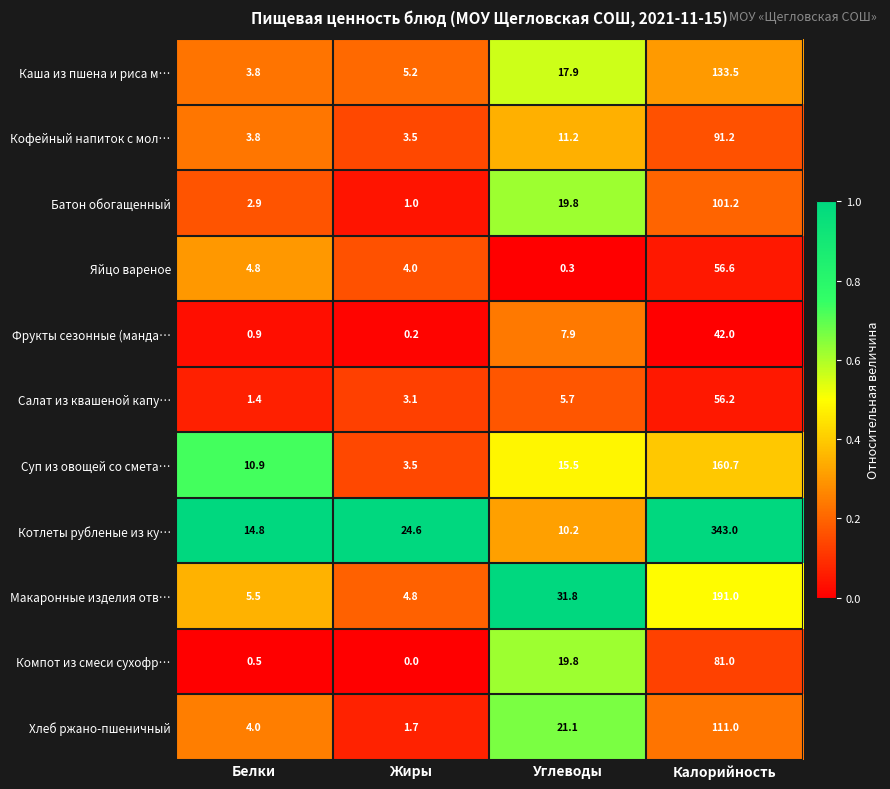

List the series in order of their peak value, highest first.

Котлеты рубленые из ку…, Макаронные изделия отв…, Суп из овощей со смета…, Каша из пшена и риса м…, Хлеб ржано-пшеничный, Батон обогащенный, Кофейный напиток с мол…, Компот из смеси сухофр…, Яйцо вареное, Салат из квашеной капу…, Фрукты сезонные (манда…